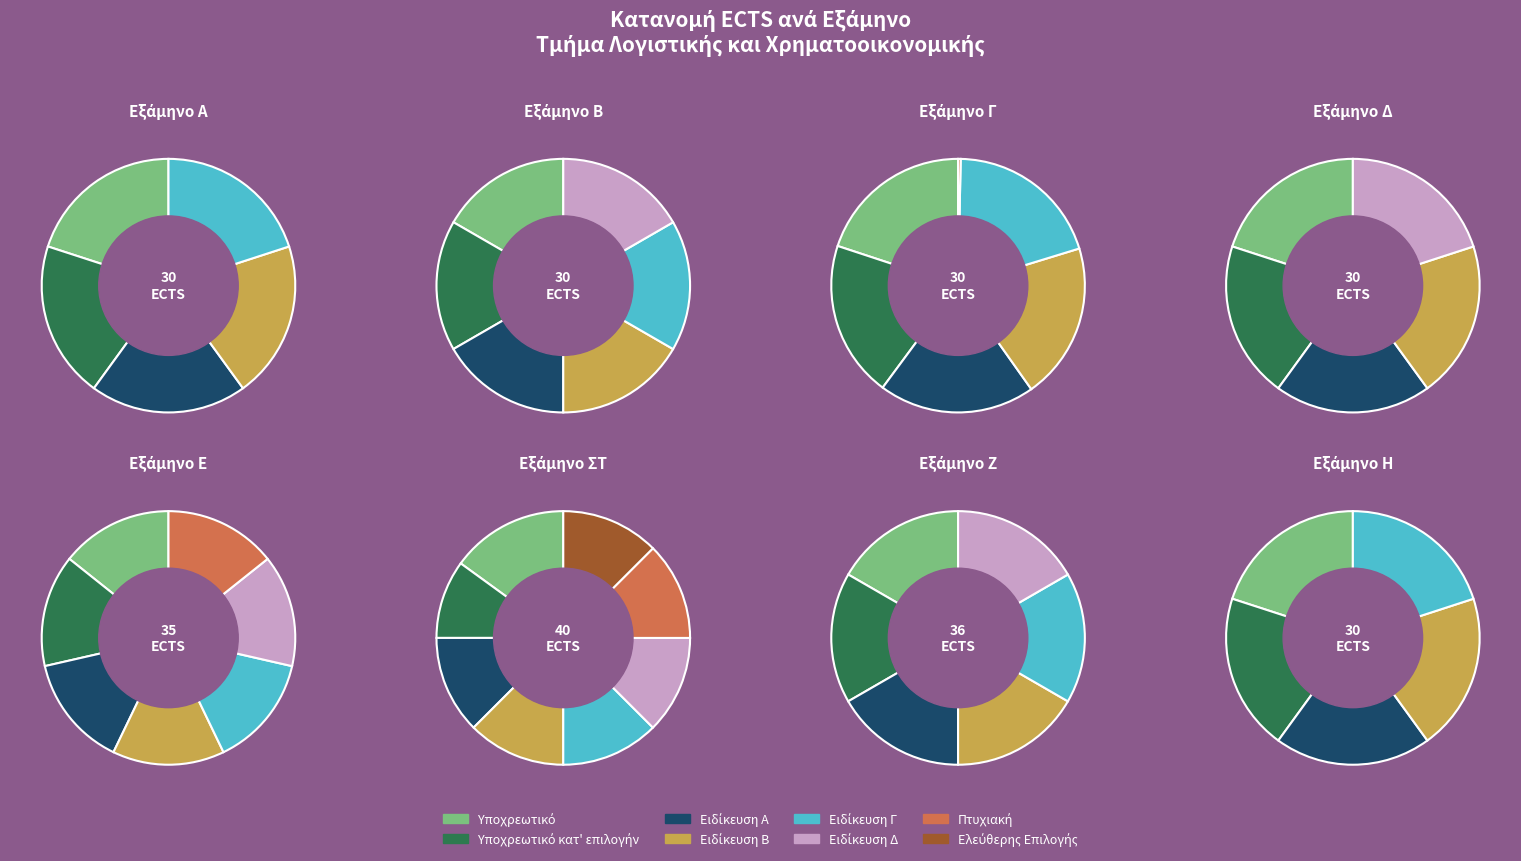

To the nearest percent, what is the difference between the Δ and Α slice percentages?

1%